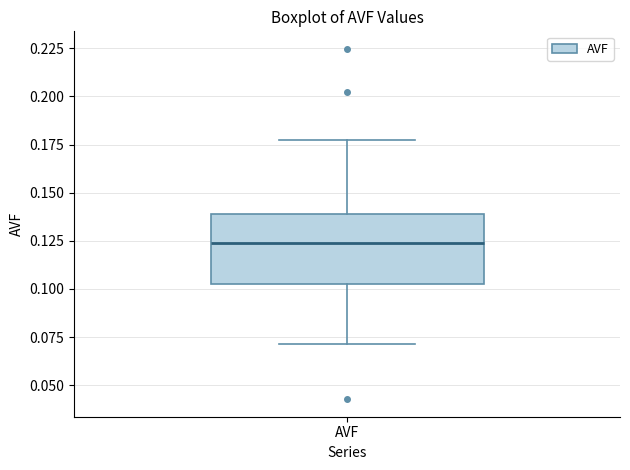

Where is the upper edge of the box for AVF on the y-axis? The values are not printed on the chart, so give them approximately, as read against the axis.

0.140